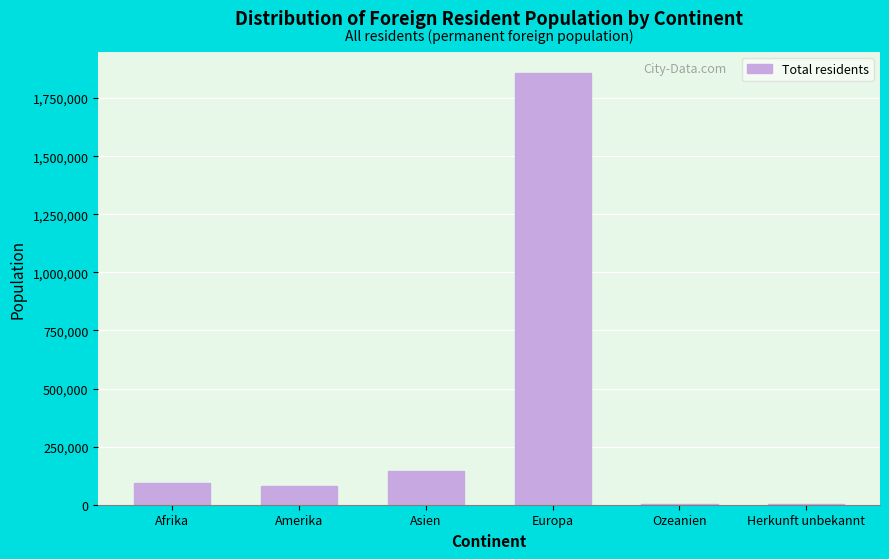

Where is the data nearest to the value 929243?

Asien